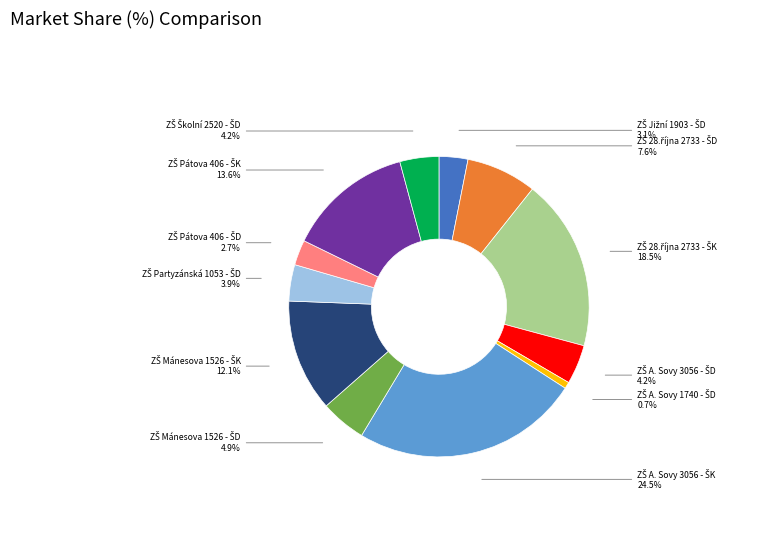

Is there a majority slice in this chart?

No